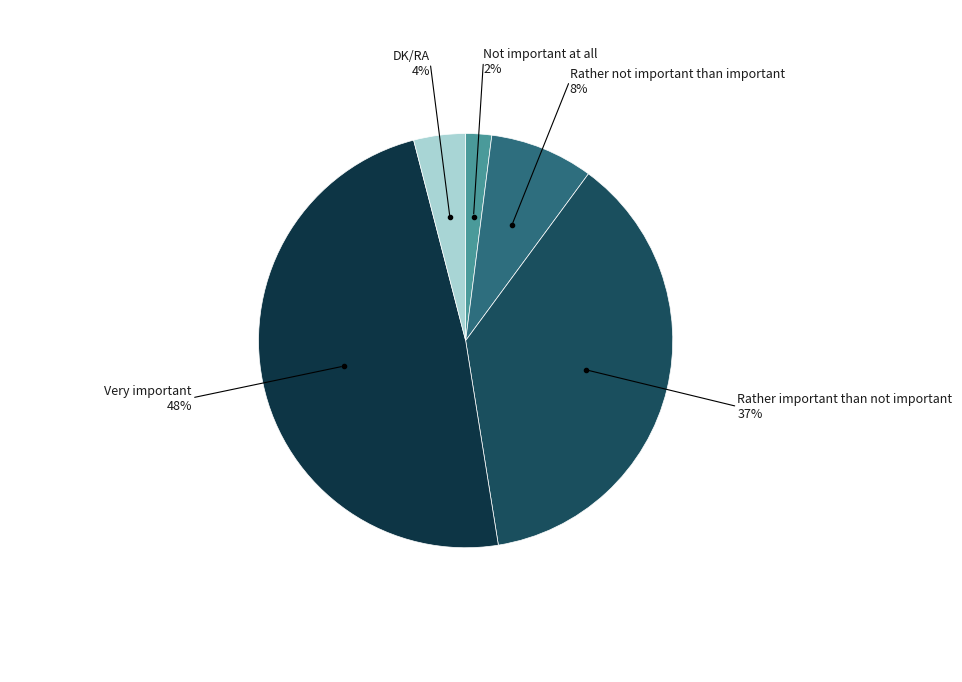

Between Very important and Rather important than not important, which is larger?

Very important